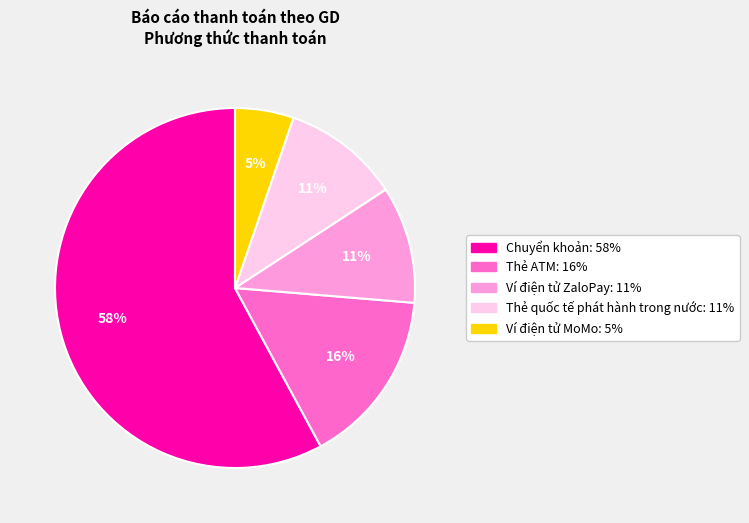

The Ví điện tử ZaloPay slice represents 11% of the pie. True or false?

True